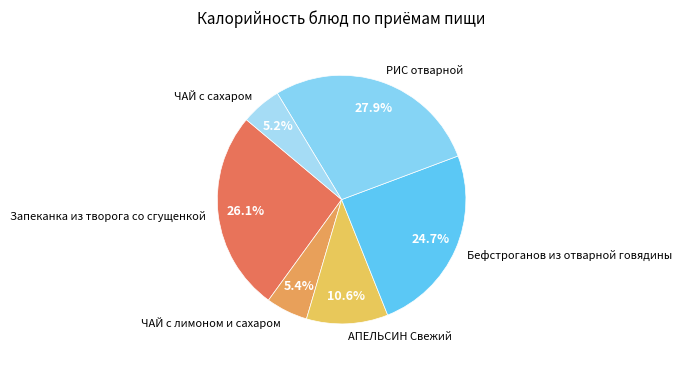

How much of the chart is everything except ЧАЙ с лимоном и сахаром?

94.6%